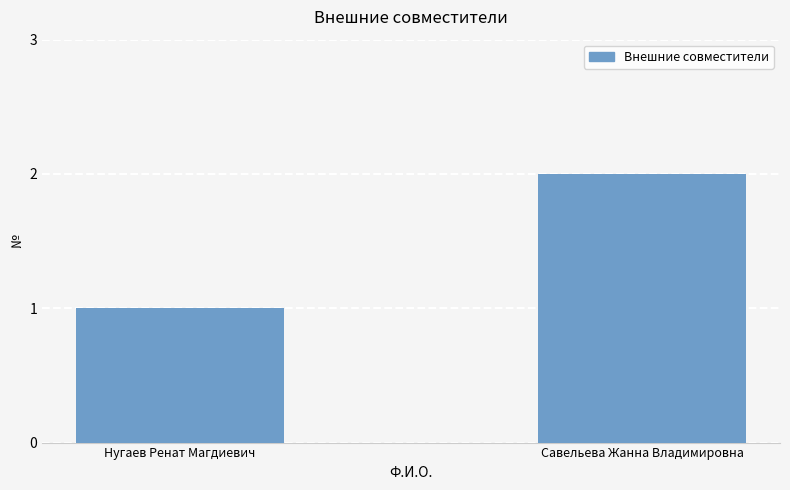

What is the difference between the values at Савельева Жанна Владимировна and Нугаев Ренат Магдиевич?

1